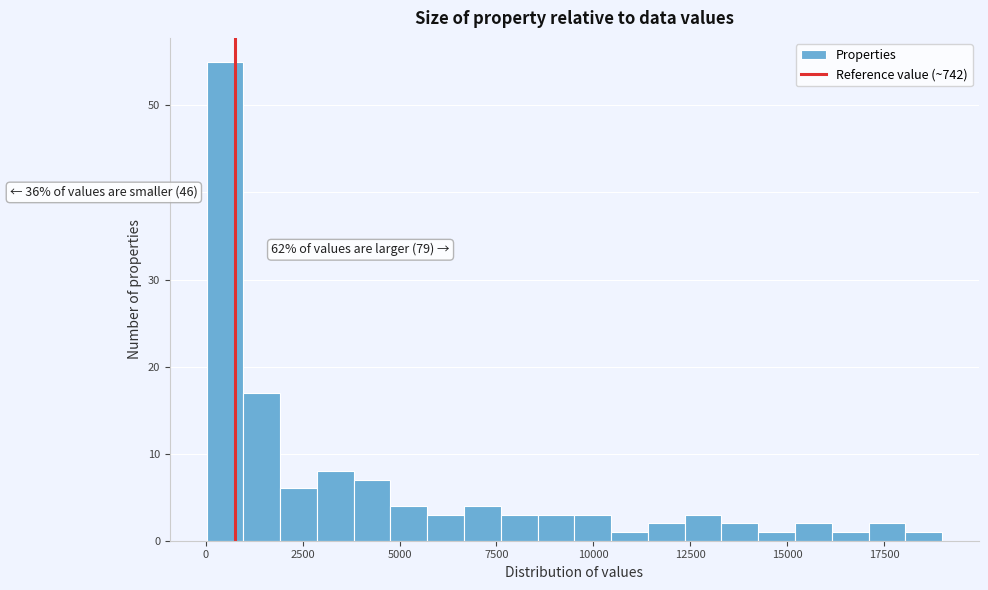

Read against the x-axis, roughly where is the centre of the tallest bar?

500